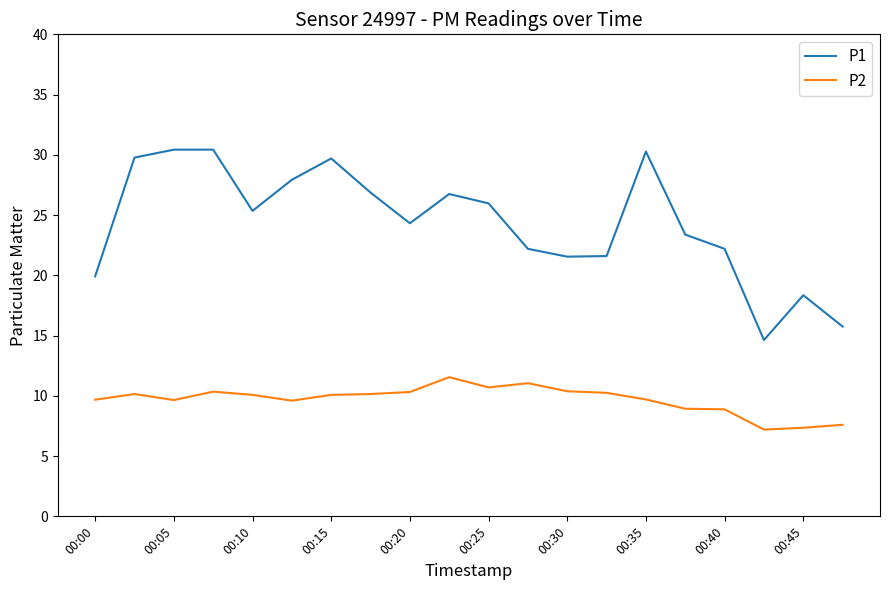

Which series has the largest total across all categories?

P1